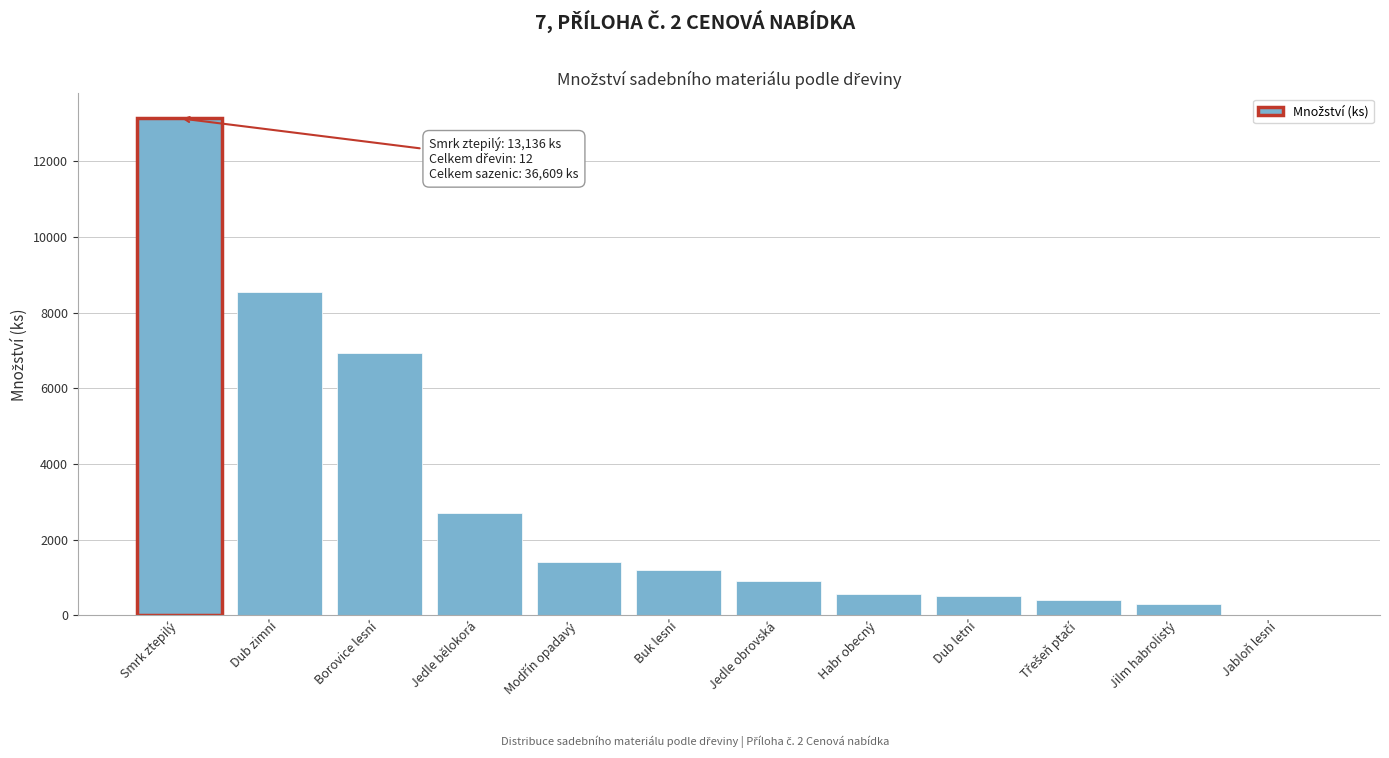

Which has a higher value, Jilm habrolistý or Jabloň lesní?

Jilm habrolistý